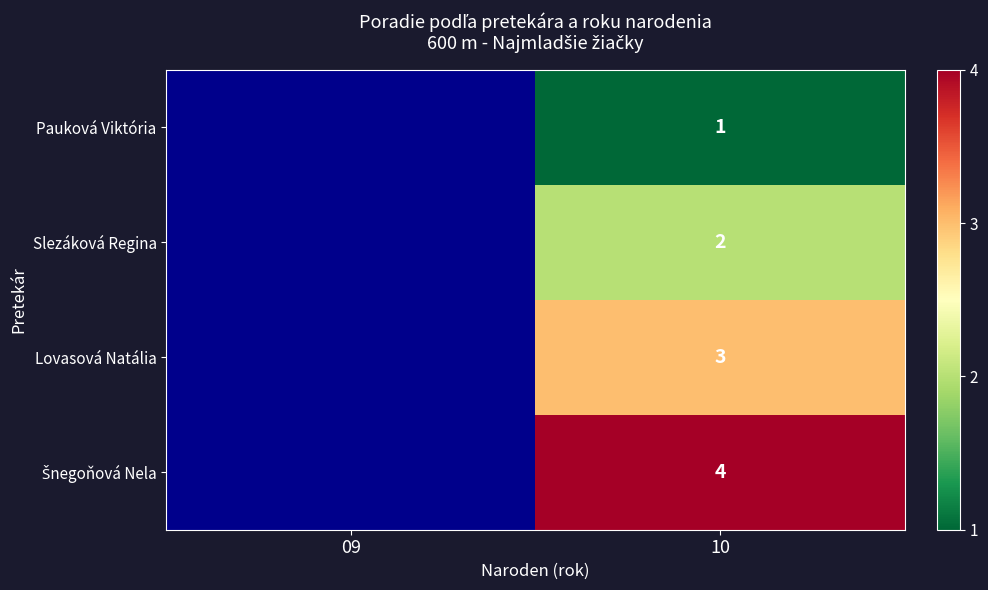

What is the greatest value displayed?

4.0